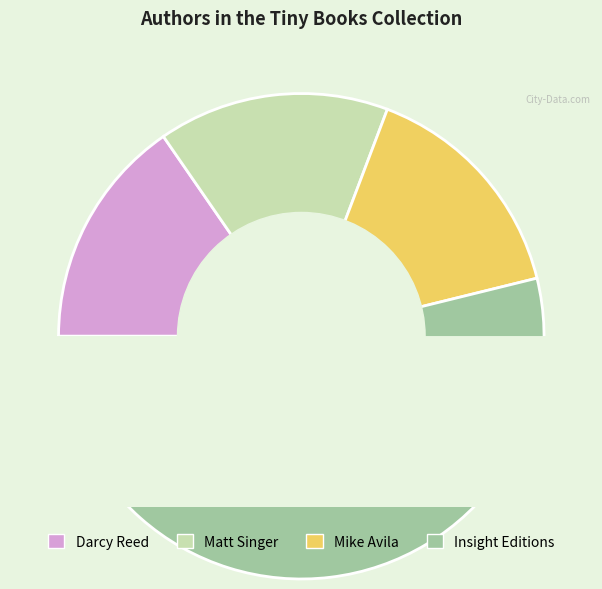

What is the ratio of the value at Darcy Reed to the value at Mike Avila?

1.0